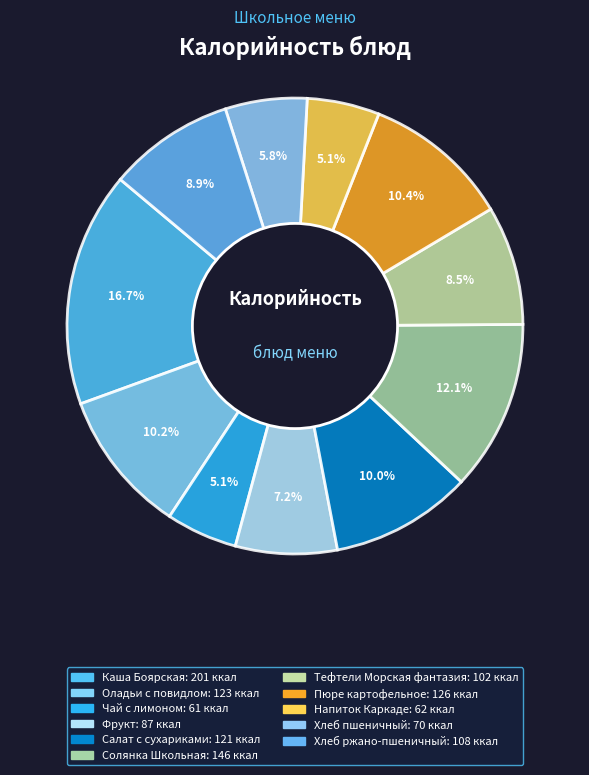

Which category has the biggest portion of the pie?

Каша Боярская